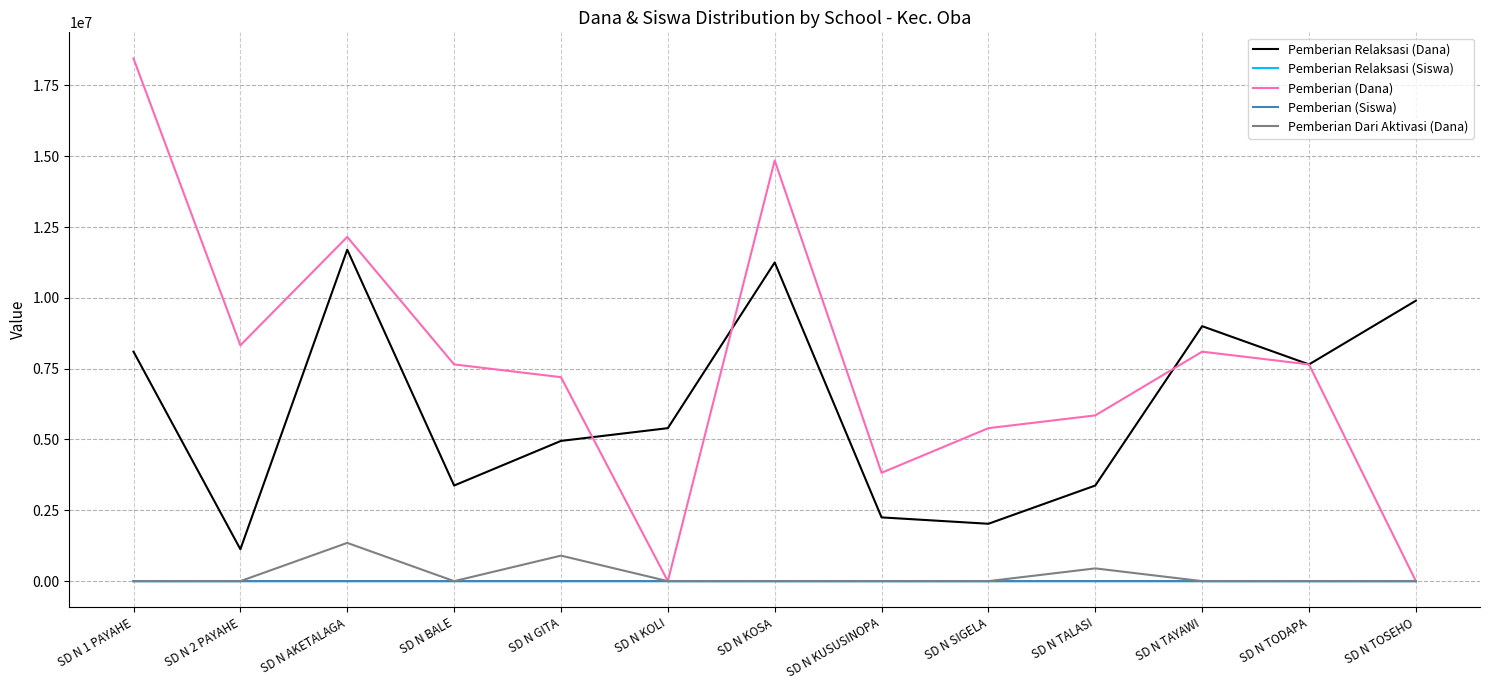

Which series has the widest spread of values?

Pemberian (Dana)